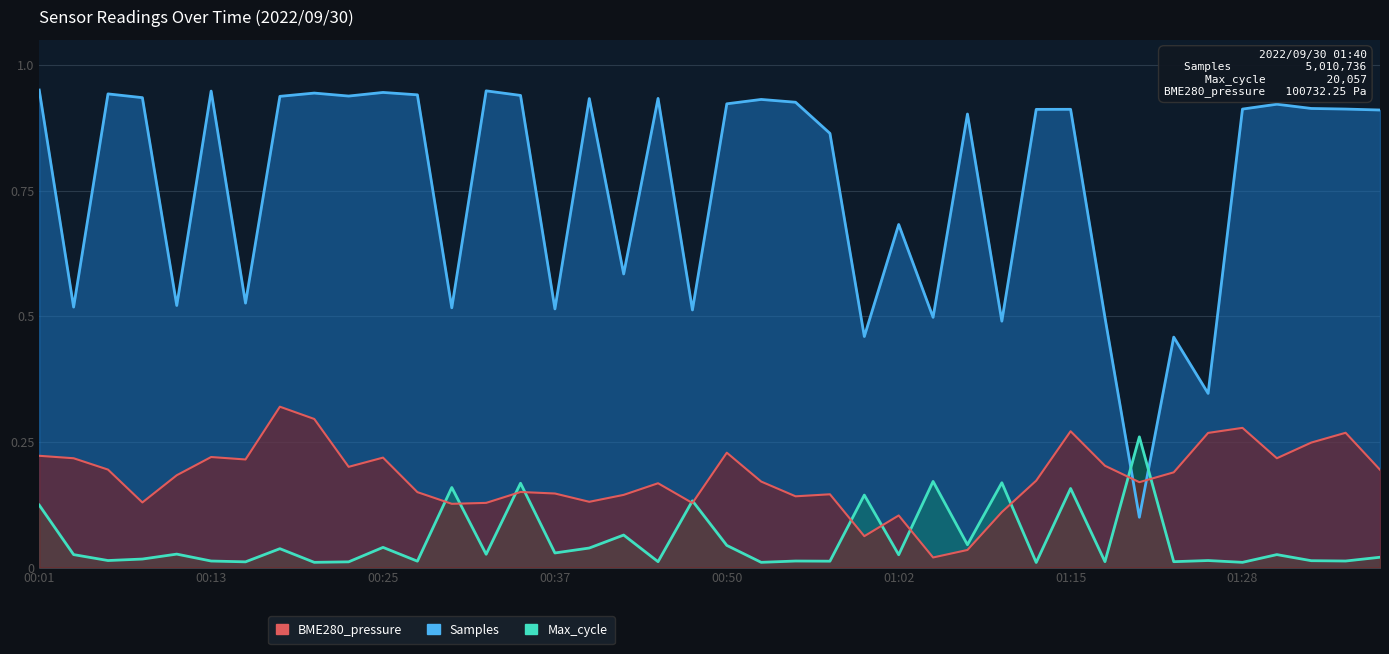

Where is Samples nearest to the value 0?

01:20